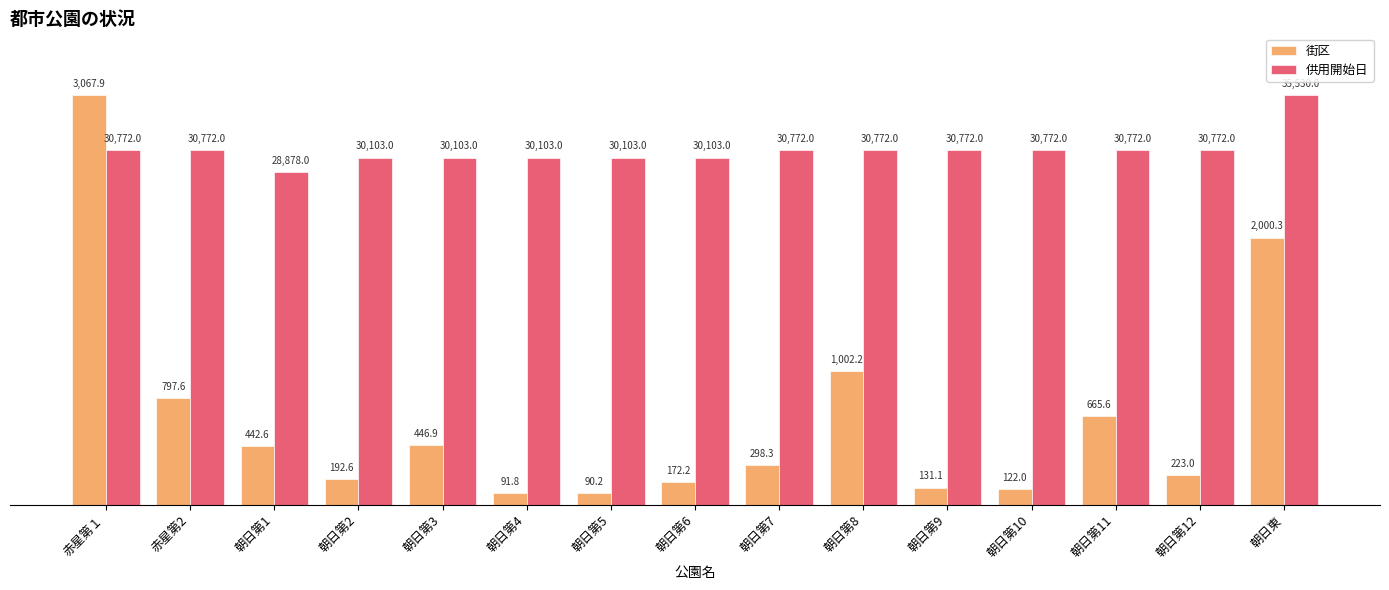

At how many categories does at least one series exceed 40?

15